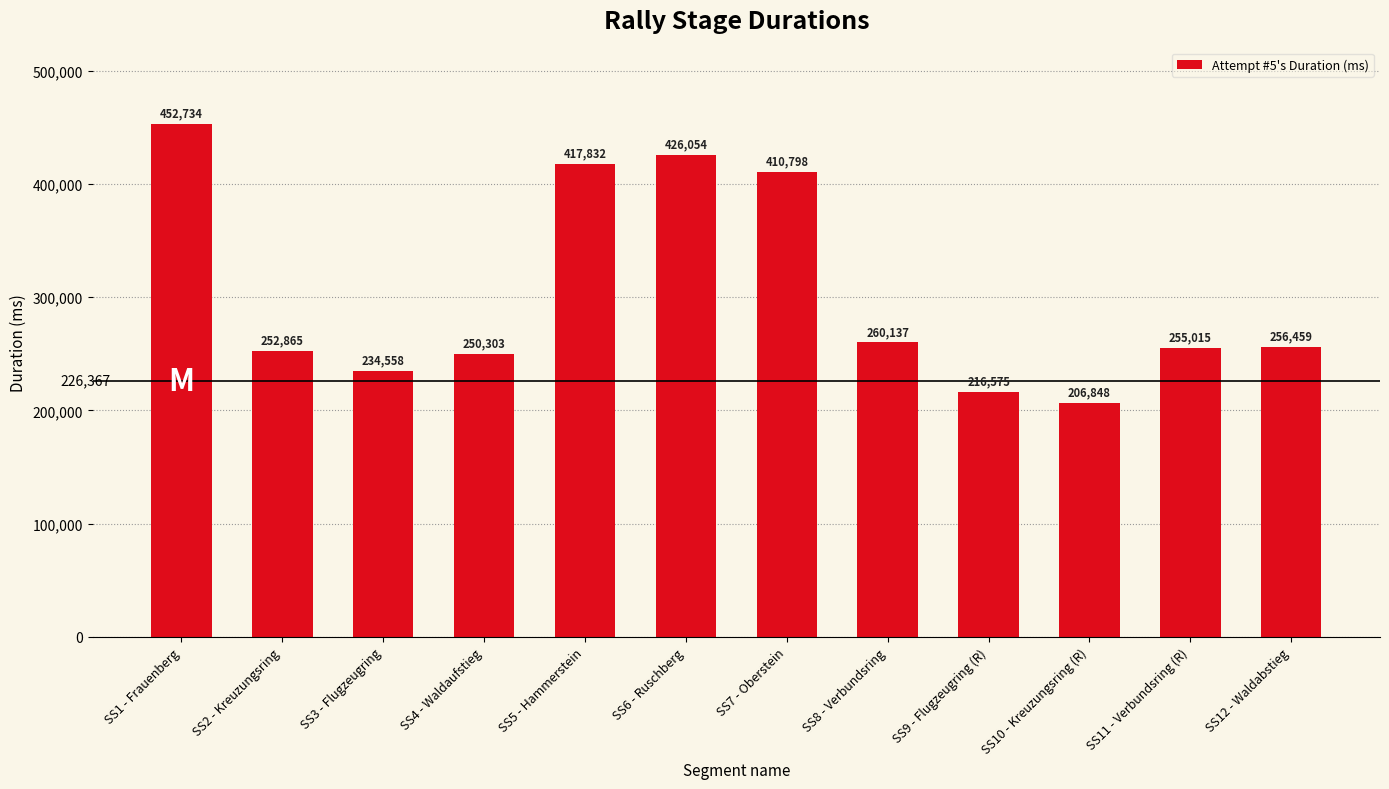

What is the label of the 5th bar from the left?

SS5 - Hammerstein